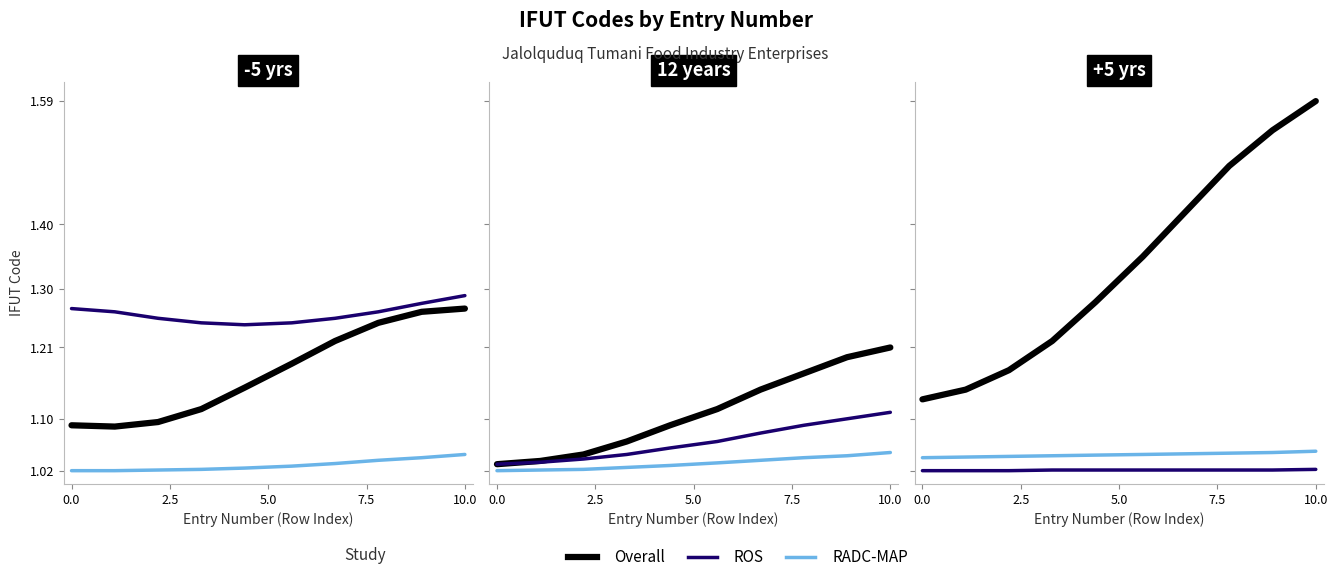

At which category is the sum across all series the highest?

10.0